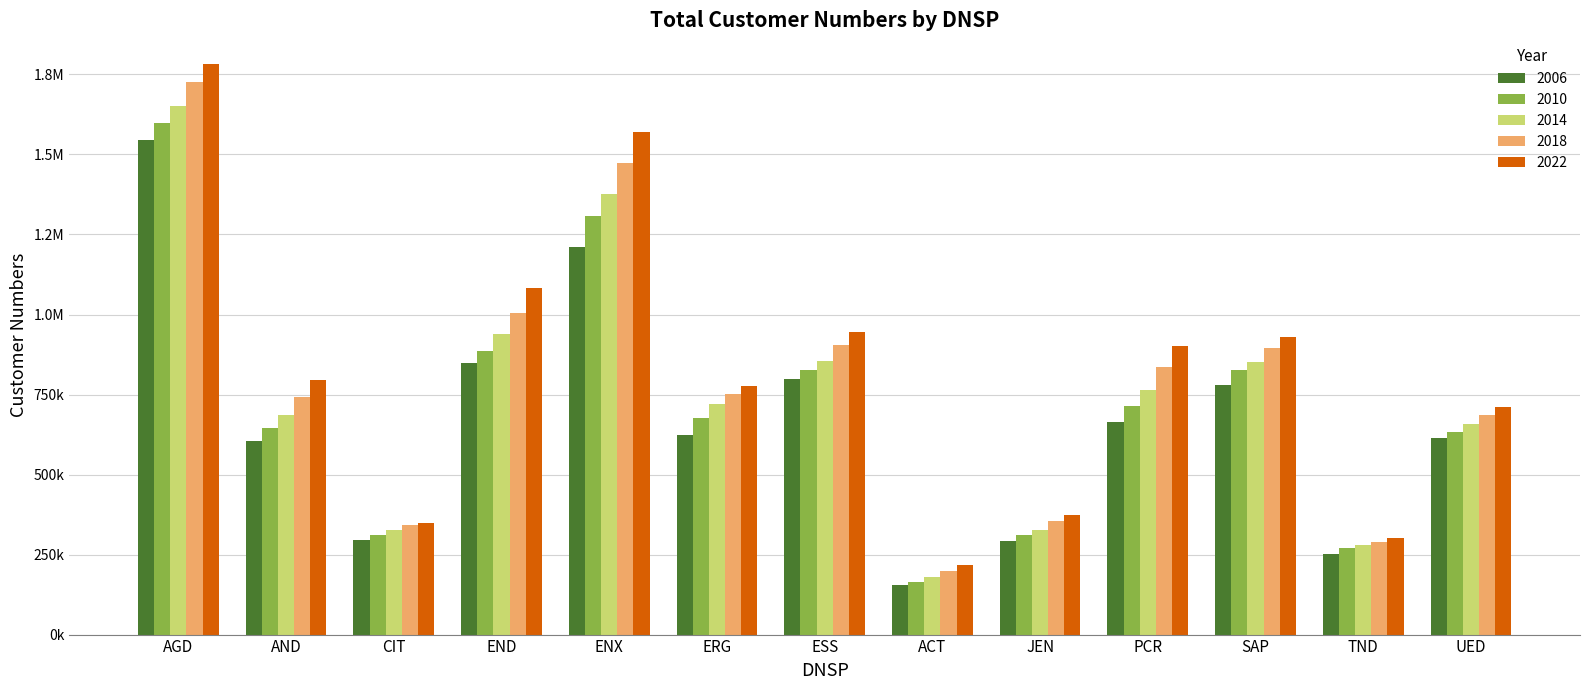

What are all the series names shown in the legend?

2006, 2010, 2014, 2018, 2022